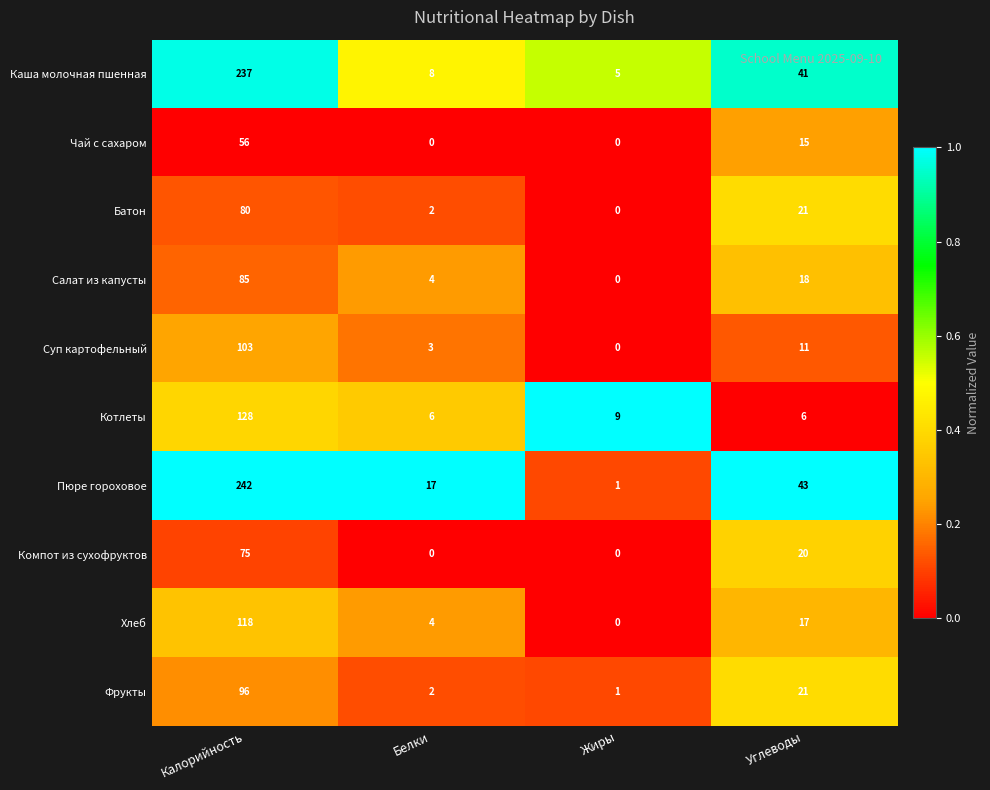

What is the difference between the second highest and minimum values in the Хлеб series?

17